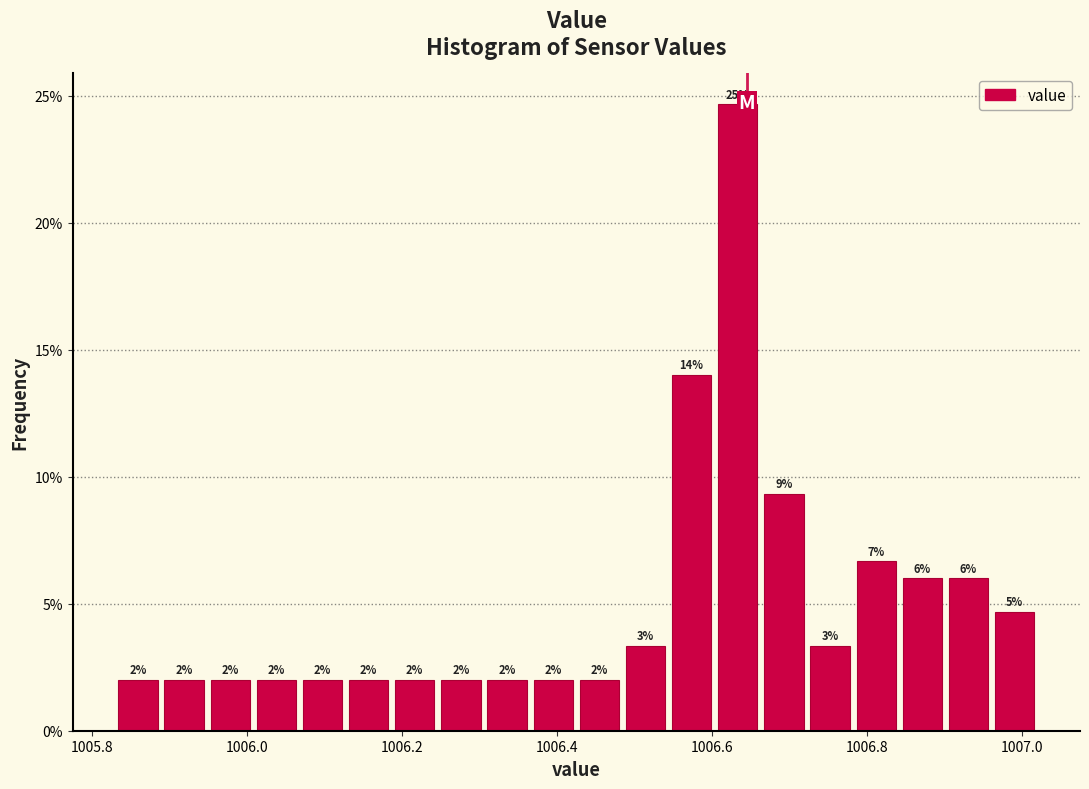

Read against the x-axis, roughly where is the centre of the tallest bar?

1006.64